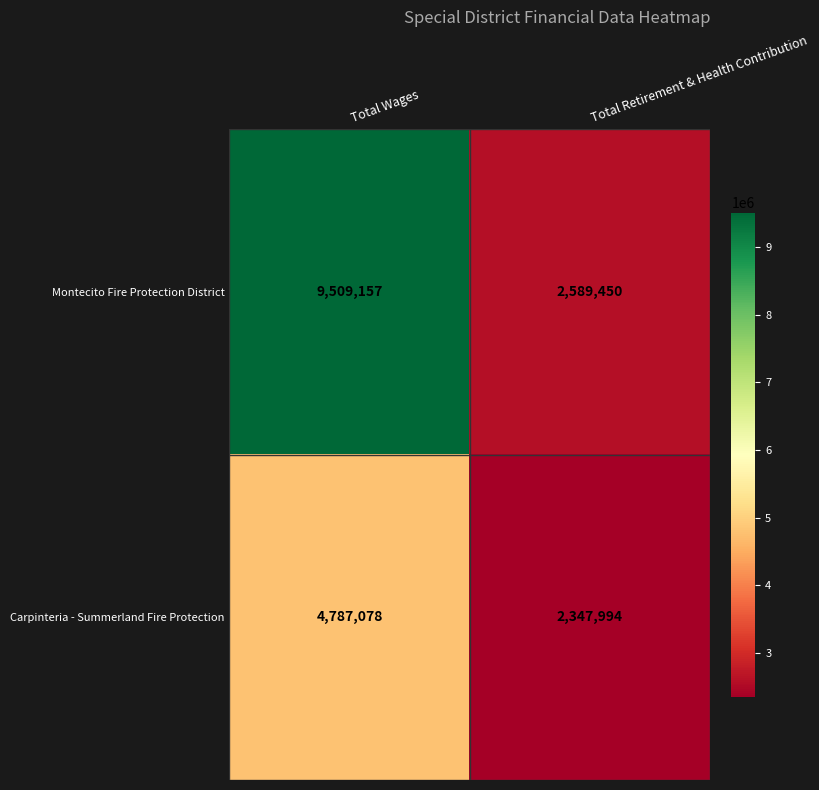

Is it true that Montecito Fire Protection District equals 2589450 at Total Retirement & Health Contribution?

True